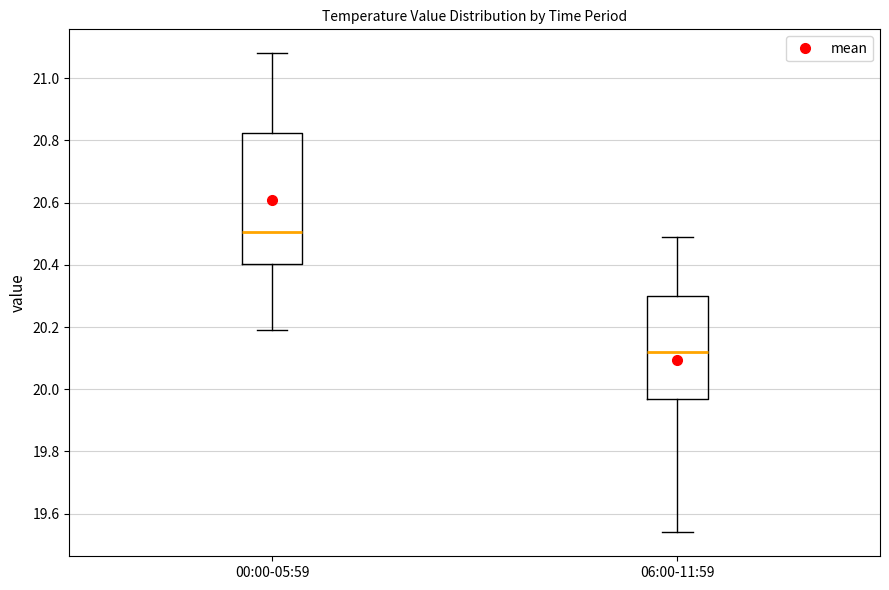

Which box has the highest median line?

00:00-05:59